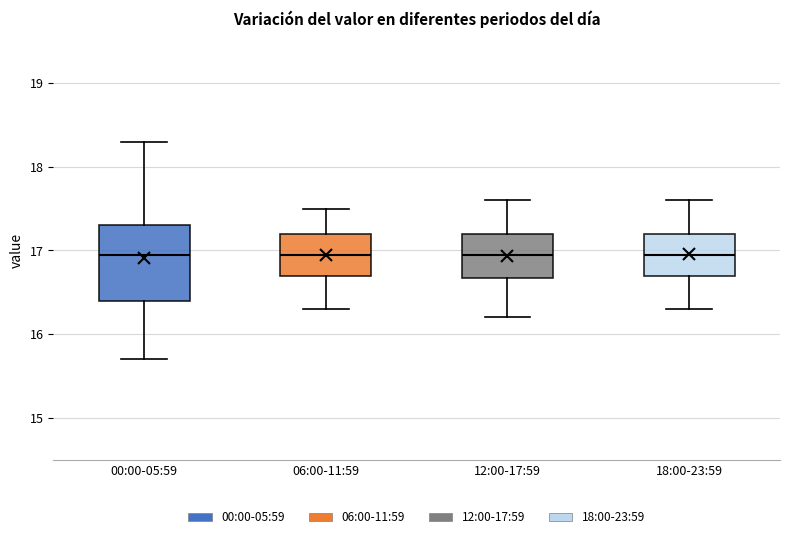

Reading left to right, transcribe this box plot: for each box, give where its median line is, the range the box spans, and where its two whiskers end, as read against the y-axis. The values are not printed on the chart, so give them approximately, as read against the axis.

00:00-05:59: median 17.0, box 16.4 to 17.3, whiskers 15.7 to 18.3
06:00-11:59: median 17.0, box 16.7 to 17.2, whiskers 16.3 to 17.5
12:00-17:59: median 17.0, box 16.7 to 17.2, whiskers 16.2 to 17.6
18:00-23:59: median 17.0, box 16.7 to 17.2, whiskers 16.3 to 17.6